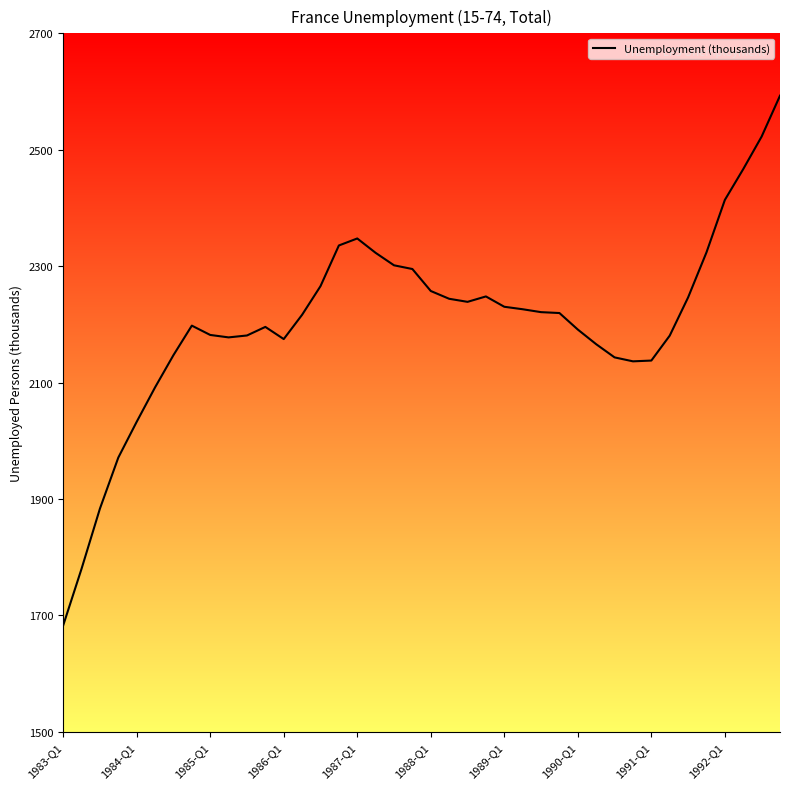

What is the maximum value shown in the chart?

2592.9